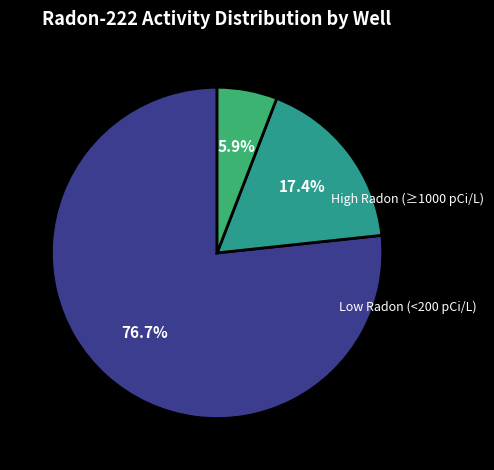

Does any single category account for the majority?

Yes